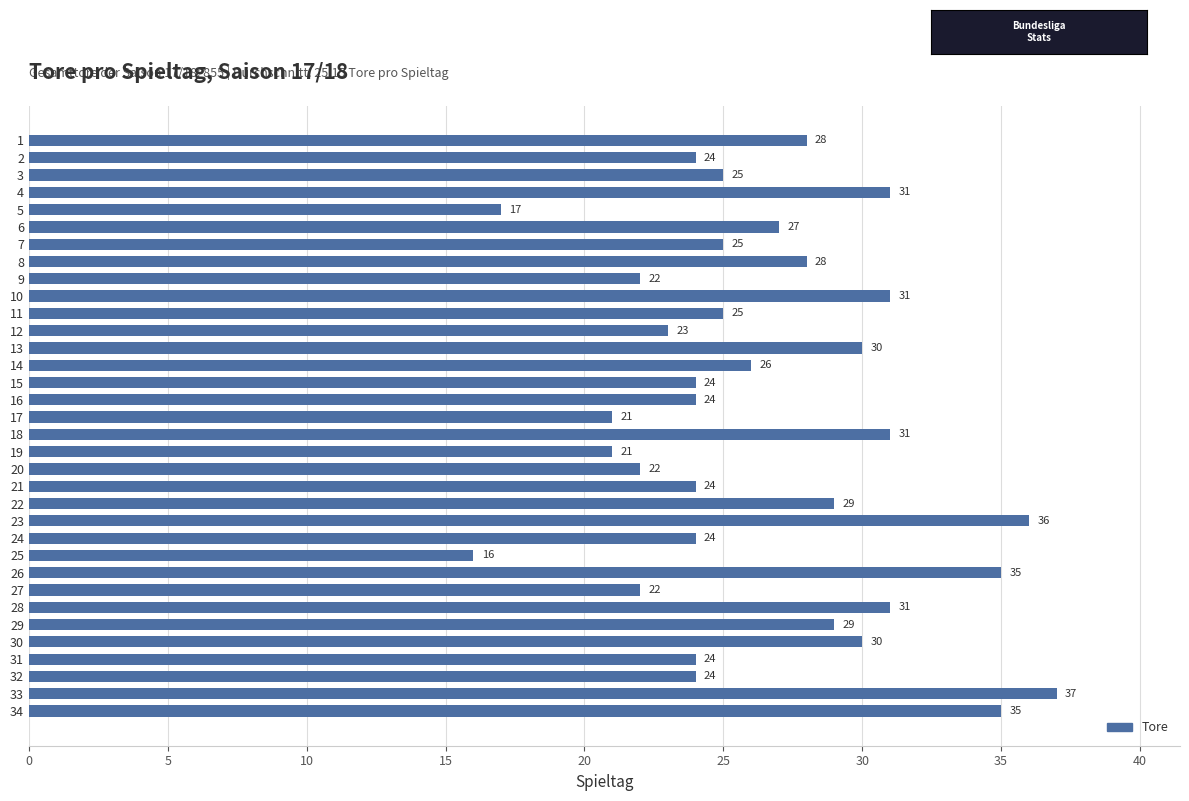

Where is the data nearest to the value 26?

14